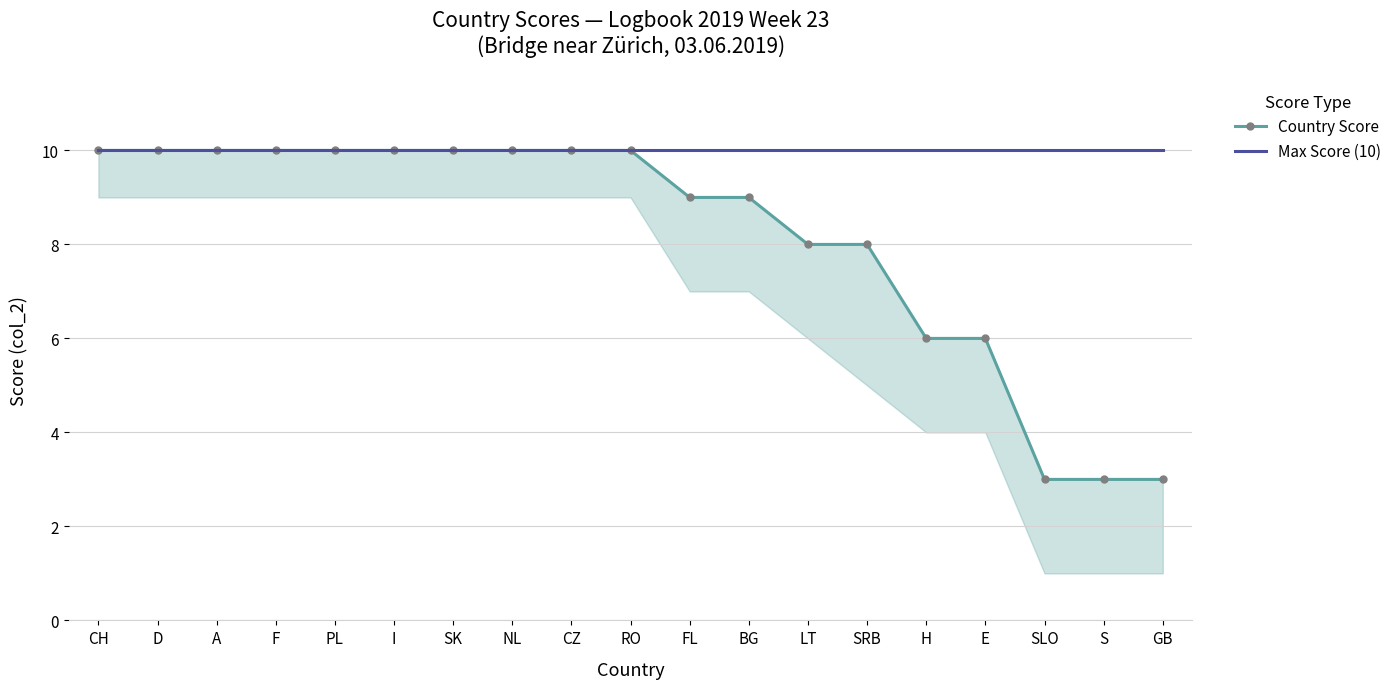

The value of Max Score (10) at FL is 10. True or false?

True